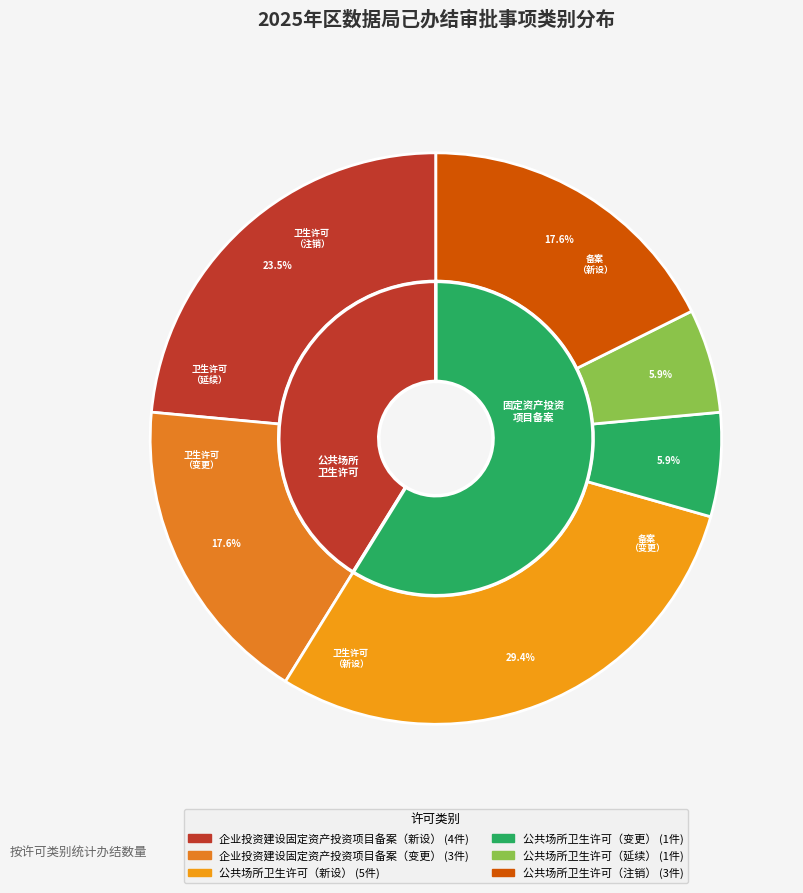

Count the number of slices in the pie.

6